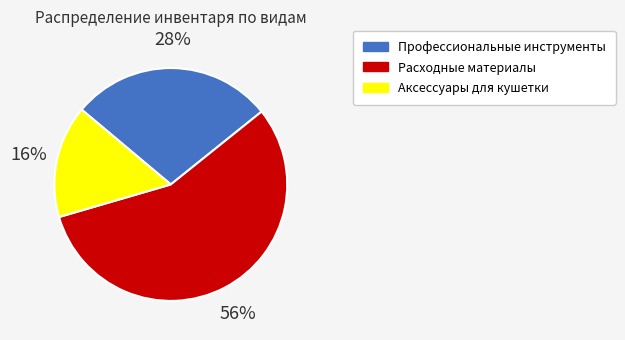

Do Профессиональные инструменты and Расходные материалы together represent more than half of the pie?

Yes